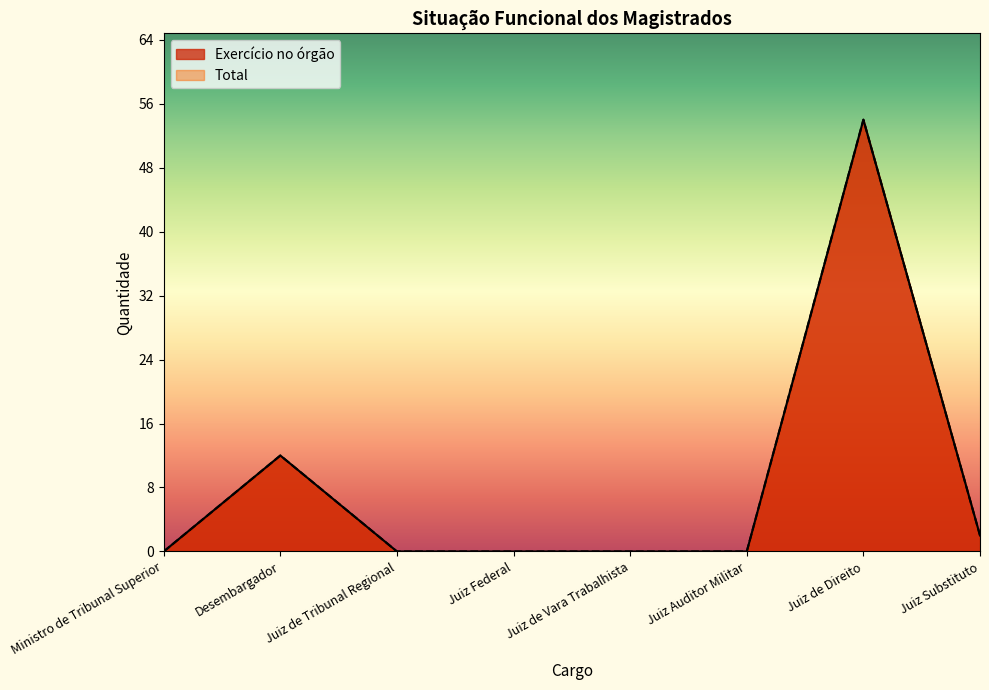

True or false: Exercício no órgão has a value of -22 at Juiz Federal.

False